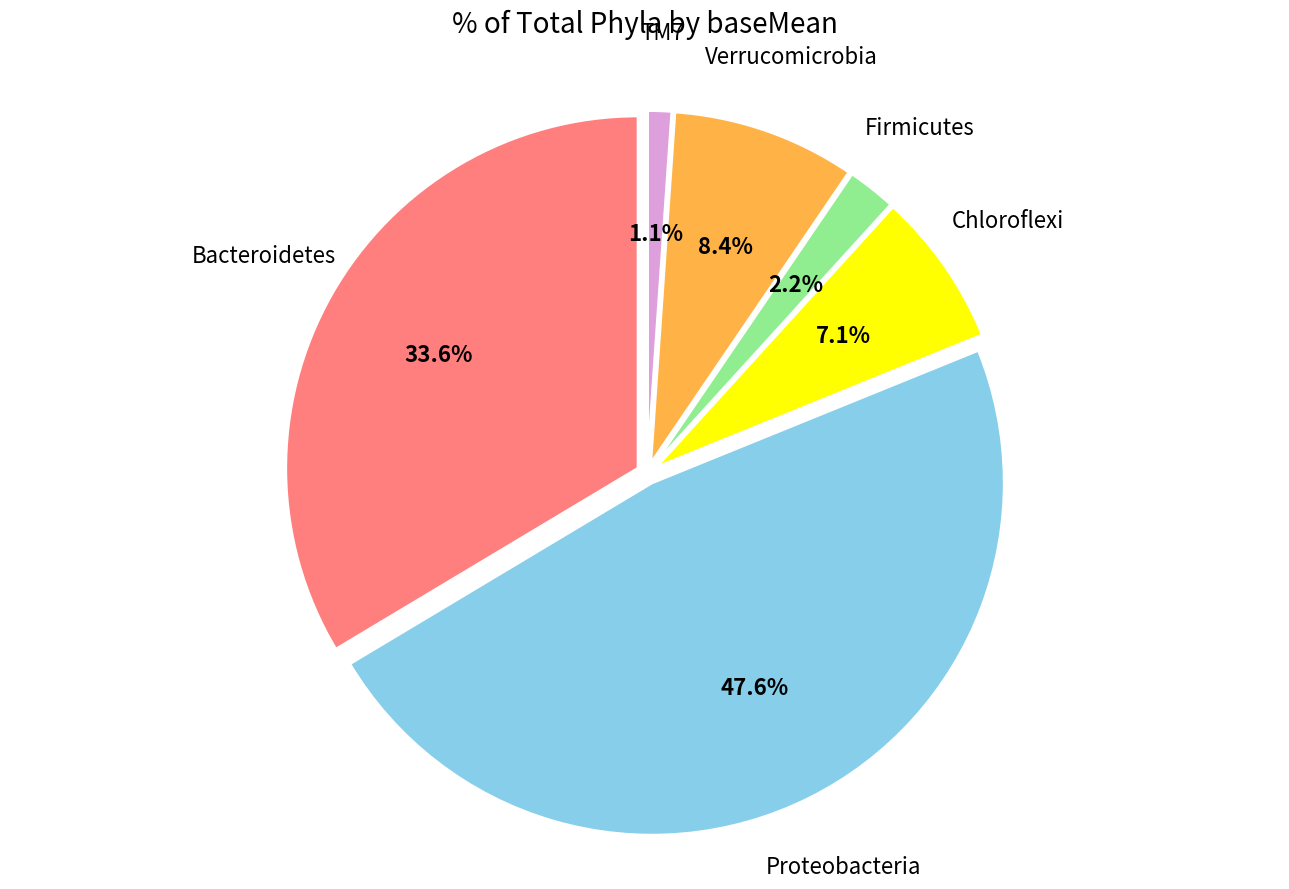

Which has a higher value, Proteobacteria or Verrucomicrobia?

Proteobacteria